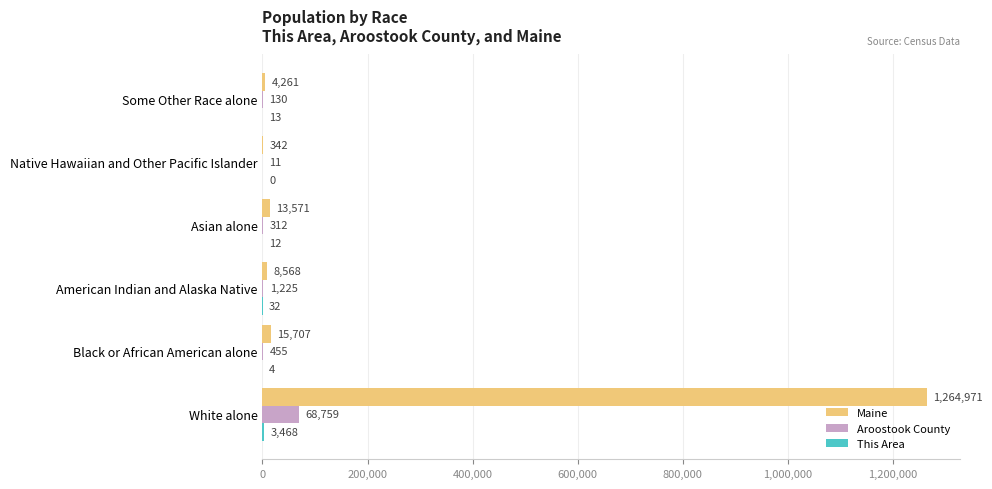

Read the Maine value at Native Hawaiian and Other Pacific Islander, to the nearest 100.

300